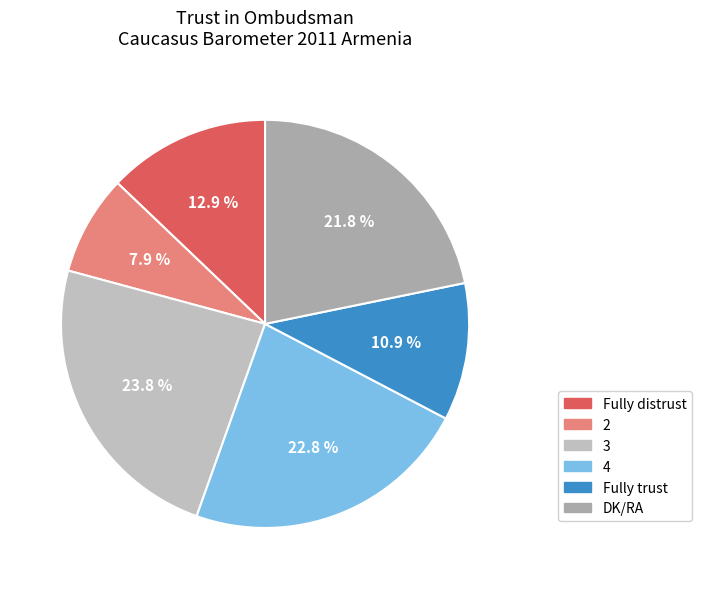

Approximately how many times larger is the value at 2 compared to Fully distrust?

0.6